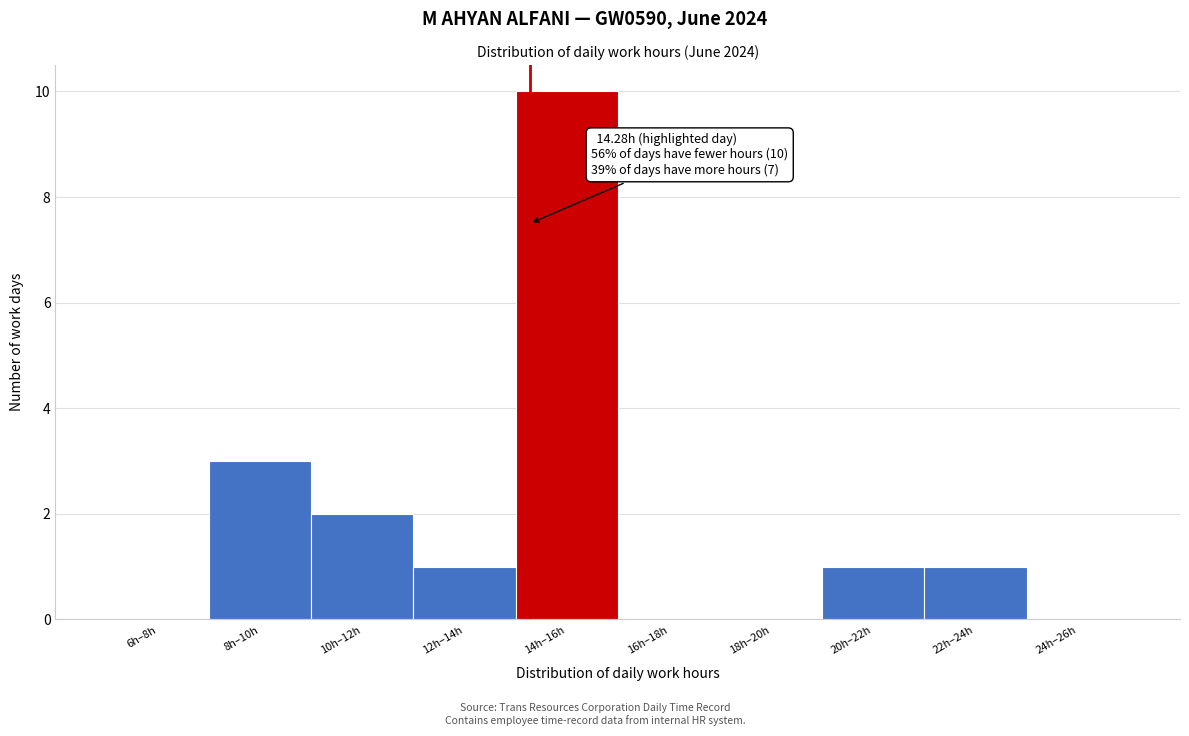

Reading left to right, what are all the values shown in this chart?

6h–8h=0	8h–10h=3	10h–12h=2	12h–14h=1	14h–16h=10	16h–18h=0	18h–20h=0	20h–22h=1	22h–24h=1	24h–26h=0